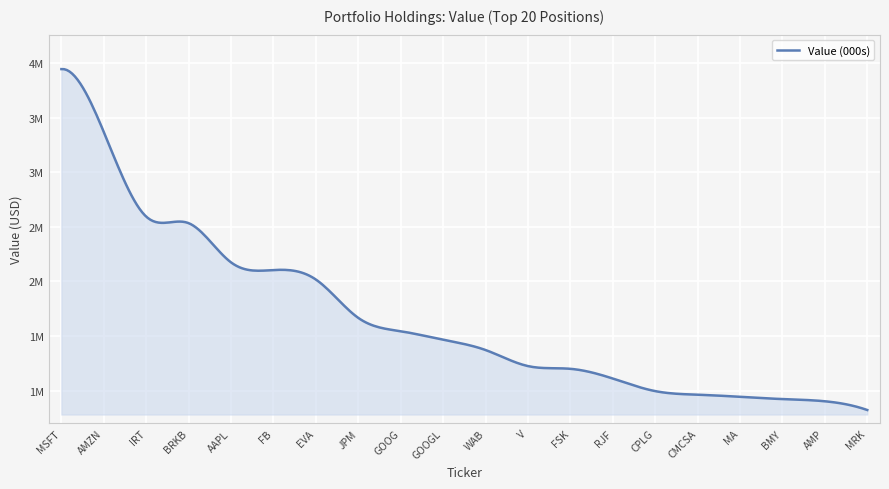

List the labels in order of value, largest first.

MSFT, AMZN, IRT, BRKB, AAPL, FB, EVA, JPM, GOOG, GOOGL, WAB, V, FSK, RJF, CPLG, CMCSA, MA, BMY, AMP, MRK